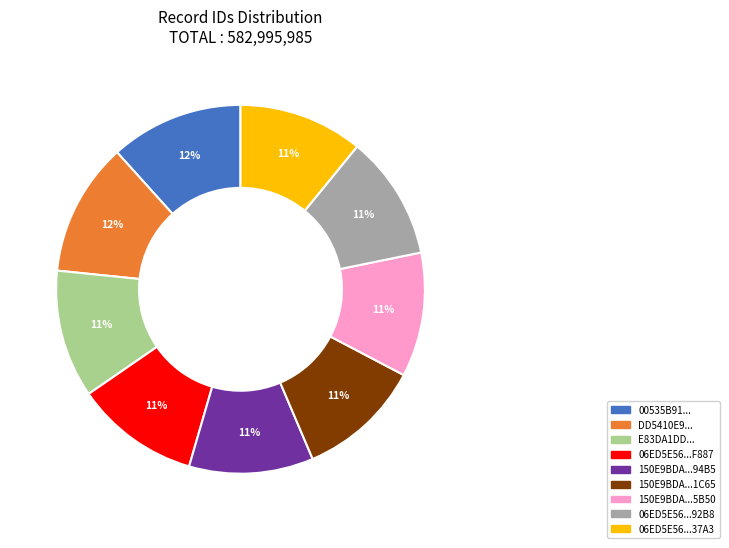

Count the number of slices in the pie.

9